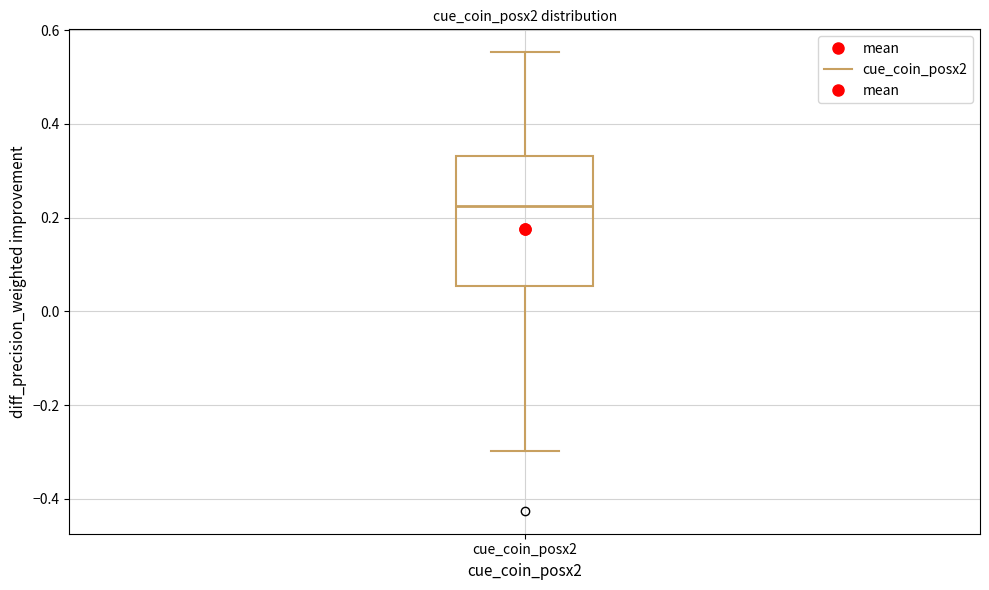

Where is the lower edge of the box for cue_coin_posx2 on the y-axis? The values are not printed on the chart, so give them approximately, as read against the axis.

0.06